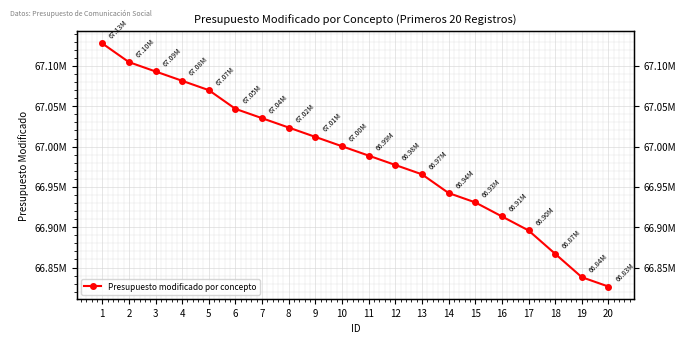

How many categories are shown in the chart?

20